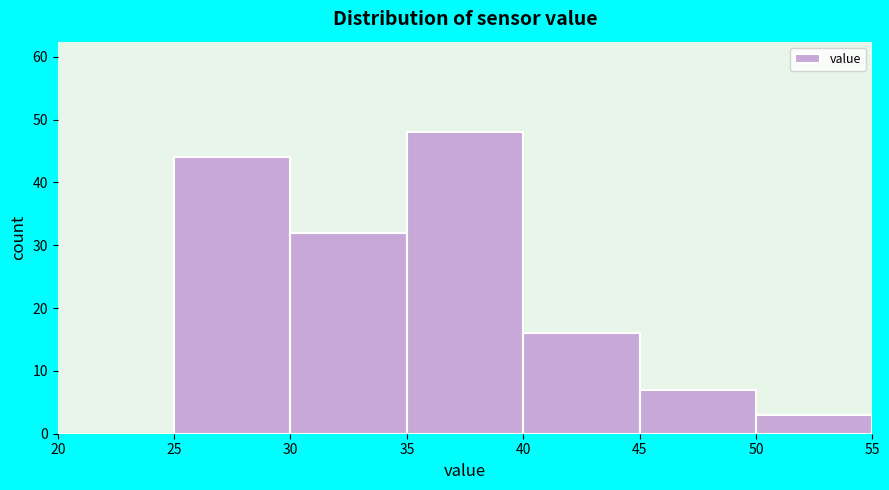

How tall is the bar that spans 25 to 30 on the x-axis? The values are not printed on the chart, so give them approximately, as read against the axis.

44